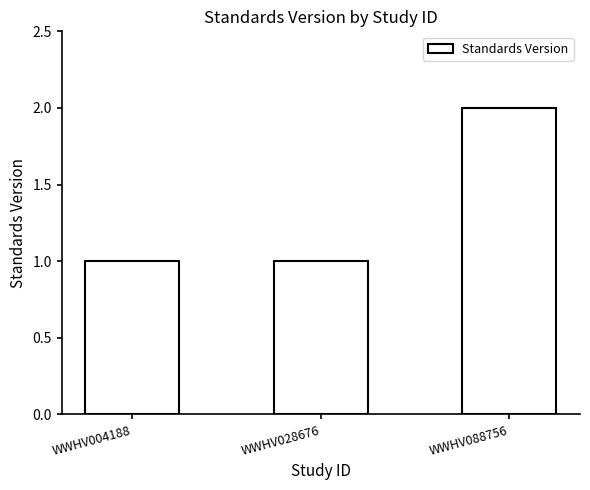

Does the chart contain stacked bars?

No